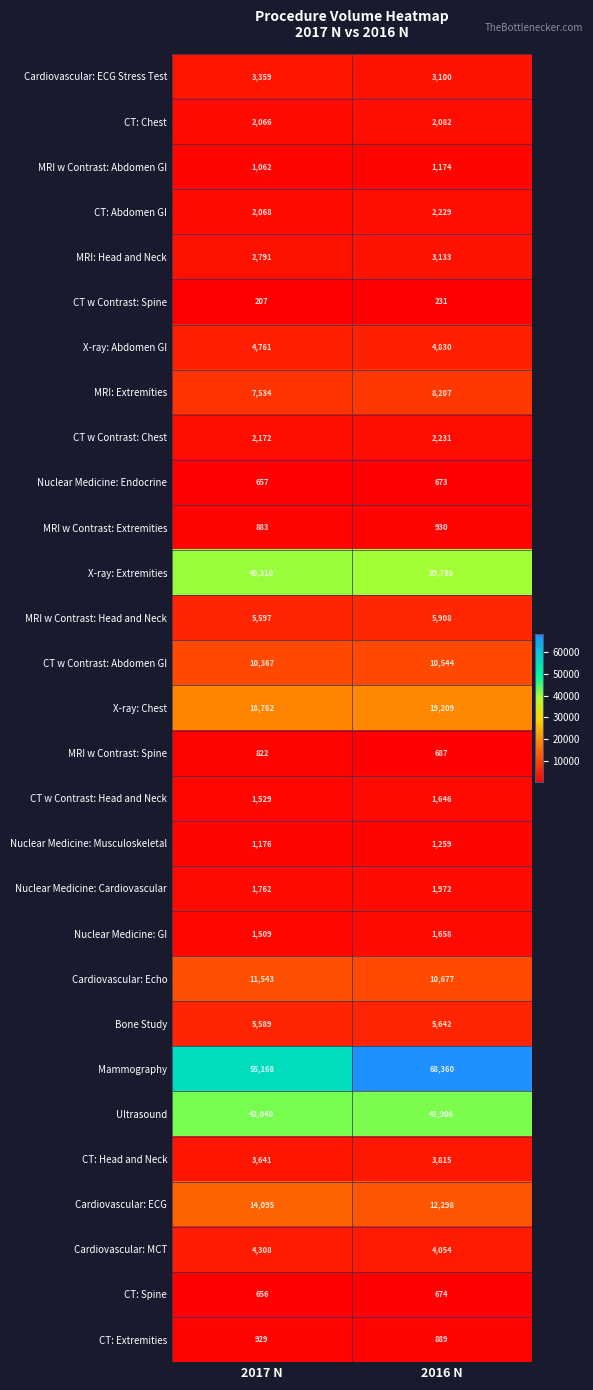

How many data points does each series have?

2